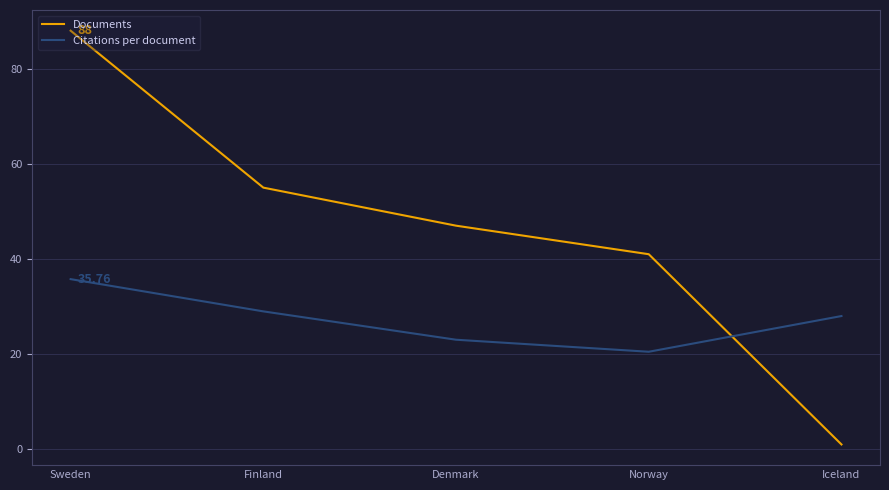

How many times do Citations per document and Documents cross each other?

1